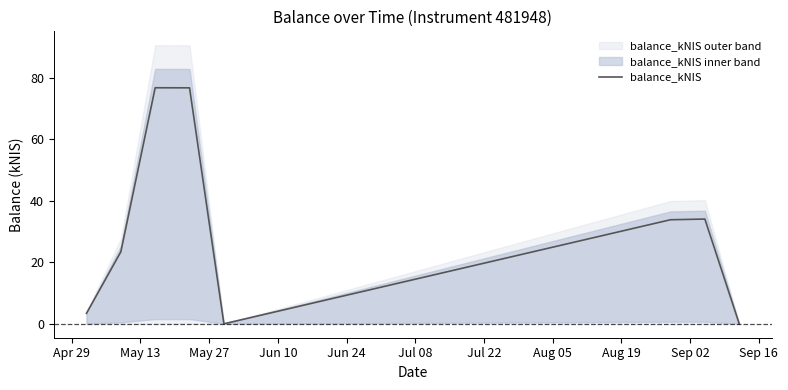

What is the difference between the second highest and second lowest values?

76.8